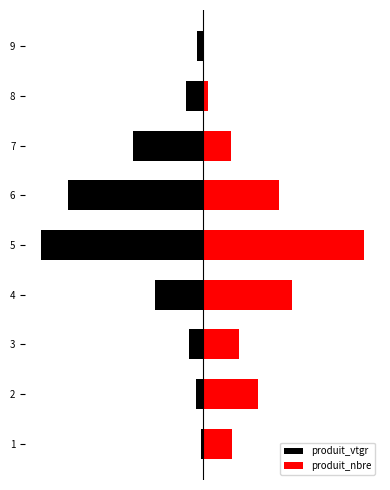

What is the difference between the second highest and second lowest values in the produit_vtgr series?

0.8